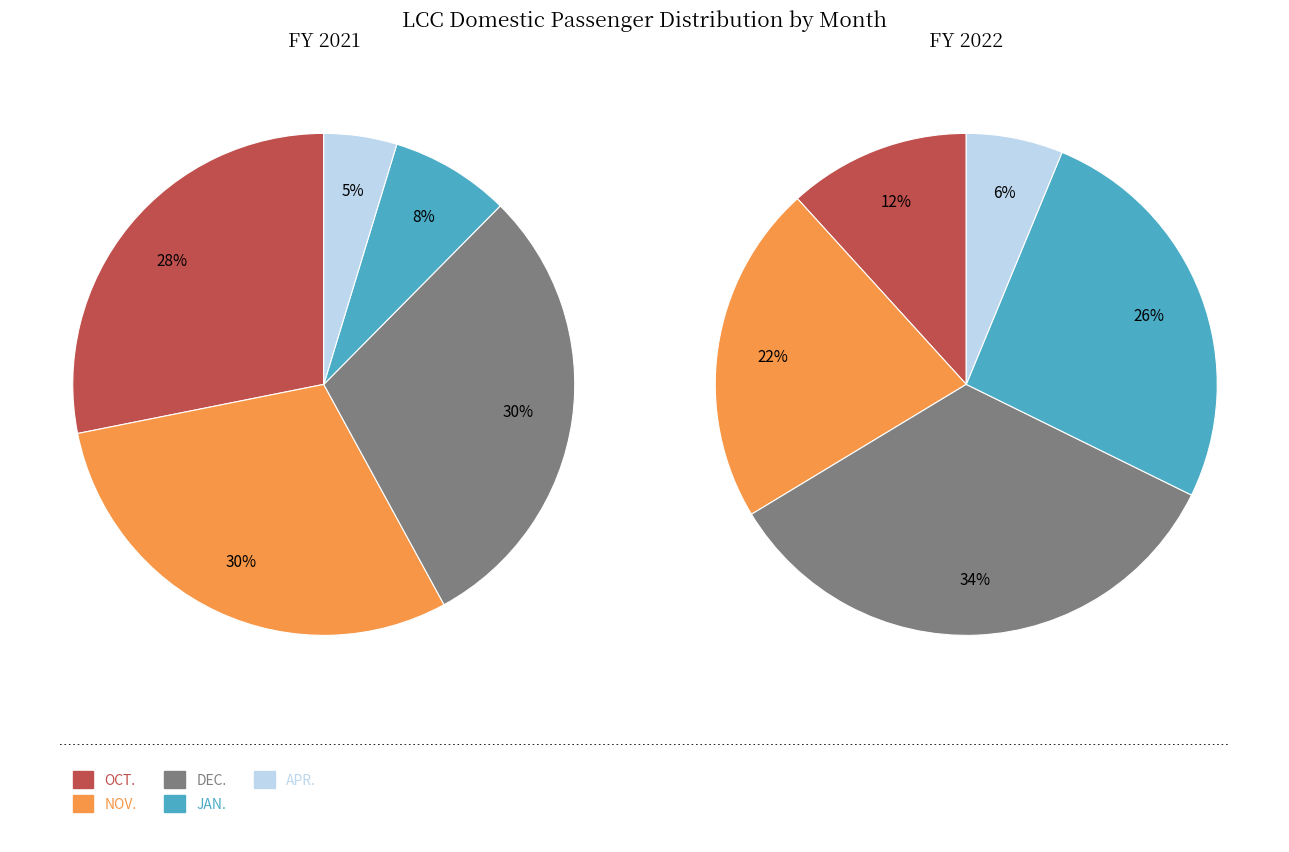

To the nearest percent, what is the difference between the largest and smallest slice percentages?

28%